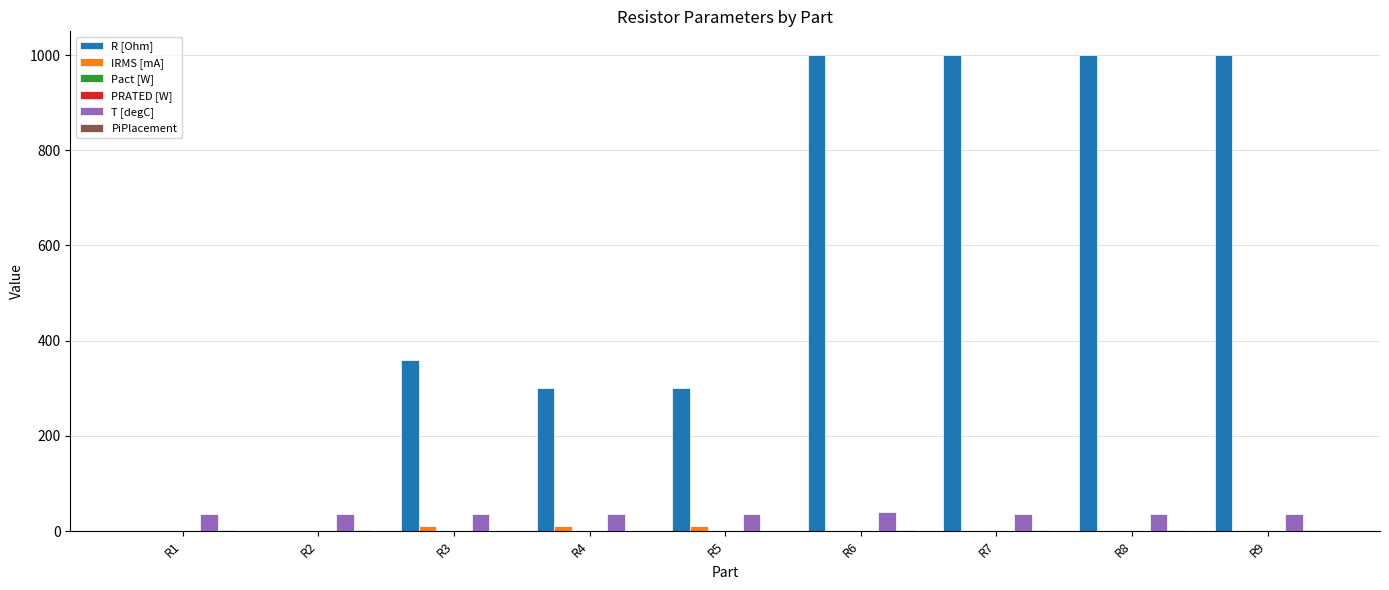

How many groups of bars are there?

9